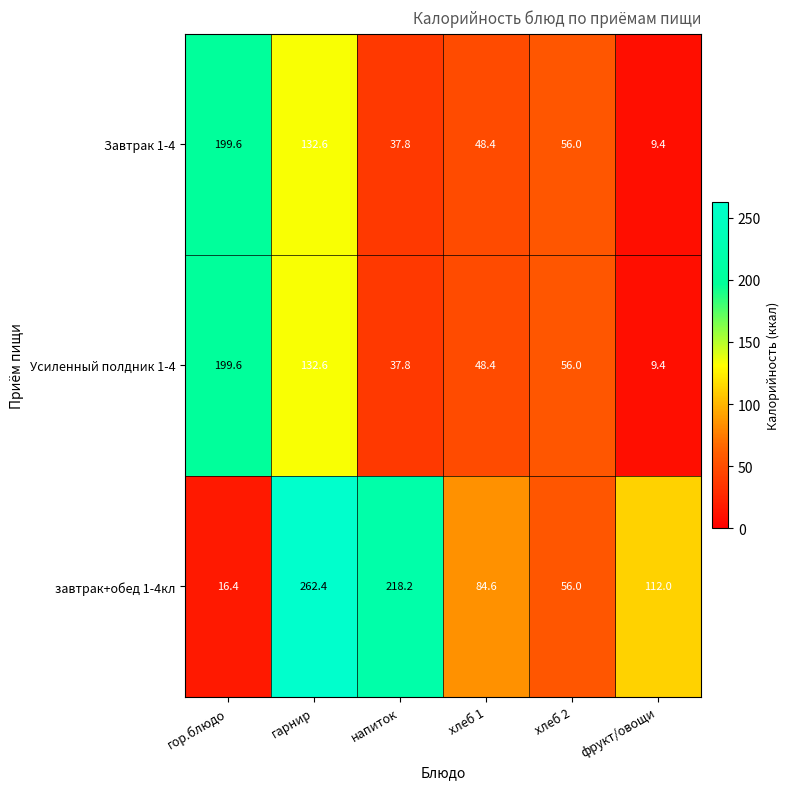

Reading left to right, list all the values displayed in this chart.

Завтрак 1-4: 199.6	132.6	37.8	48.4	56.0	9.4
Усиленный полдник 1-4: 199.6	132.6	37.8	48.4	56.0	9.4
завтрак+обед 1-4кл: 16.4	262.4	218.2	84.6	56.0	112.0